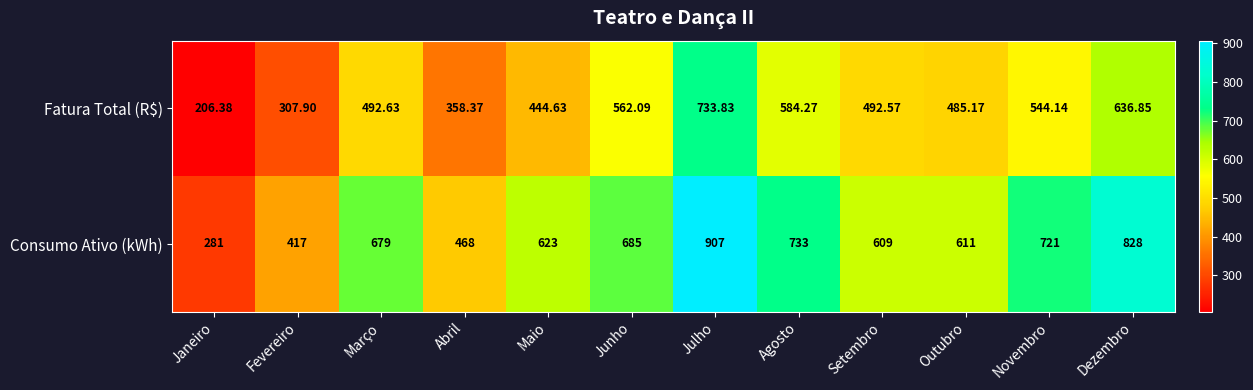

At Agosto, list the series in order from largest to smallest.

Consumo Ativo (kWh), Fatura Total (R$)